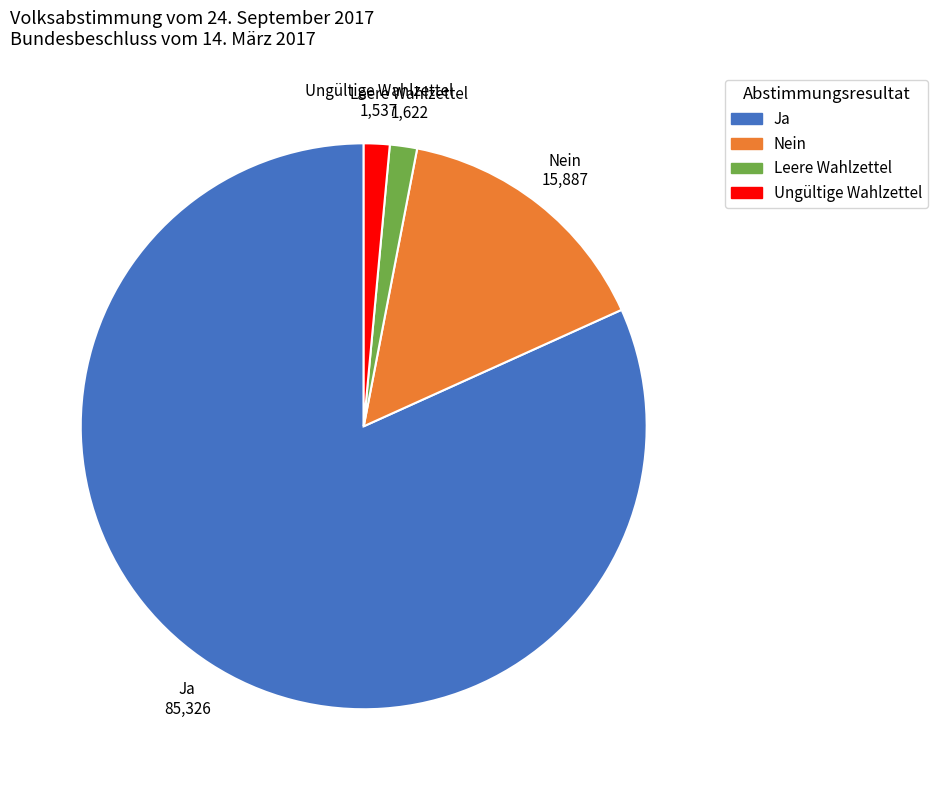

Is Nein the majority of the pie?

No